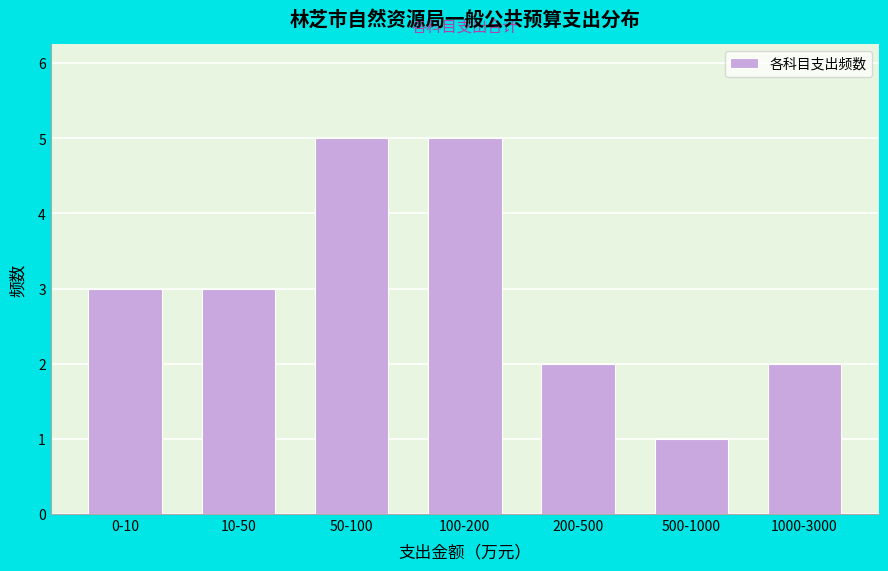

Reading left to right, what are all the values shown in this chart?

3	3	5	5	2	1	2